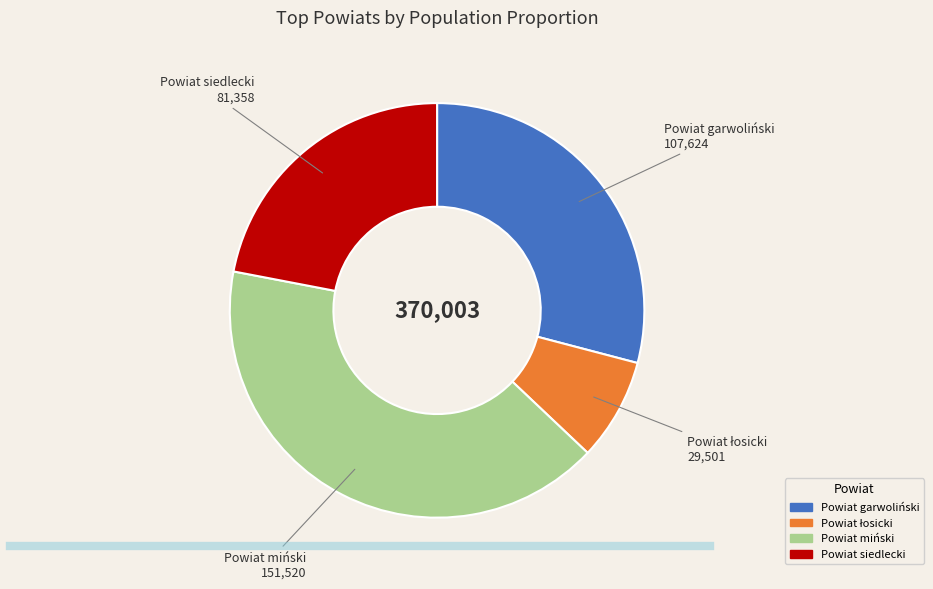

Between Powiat siedlecki and Powiat miński, which is larger?

Powiat miński